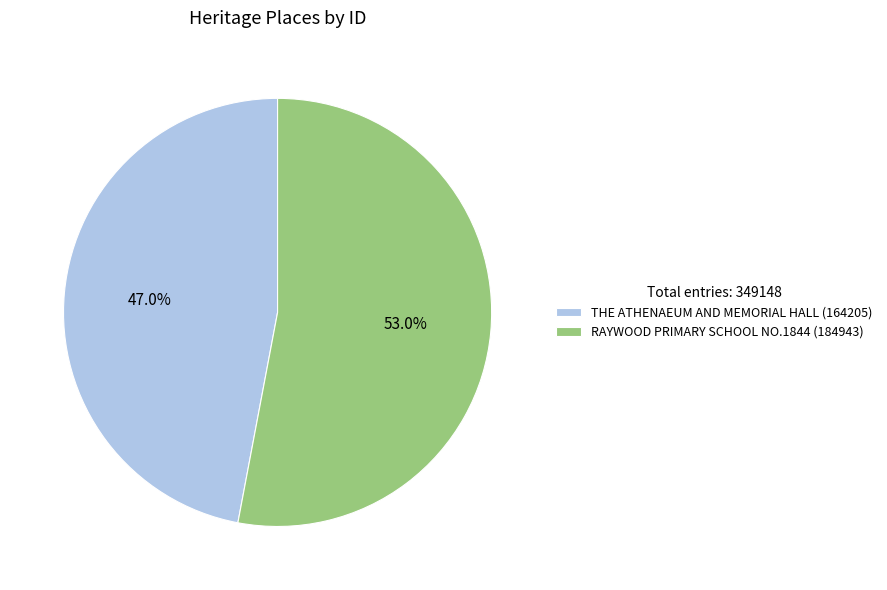

Between THE ATHENAEUM AND MEMORIAL HALL and RAYWOOD PRIMARY SCHOOL NO.1844, which is larger?

RAYWOOD PRIMARY SCHOOL NO.1844